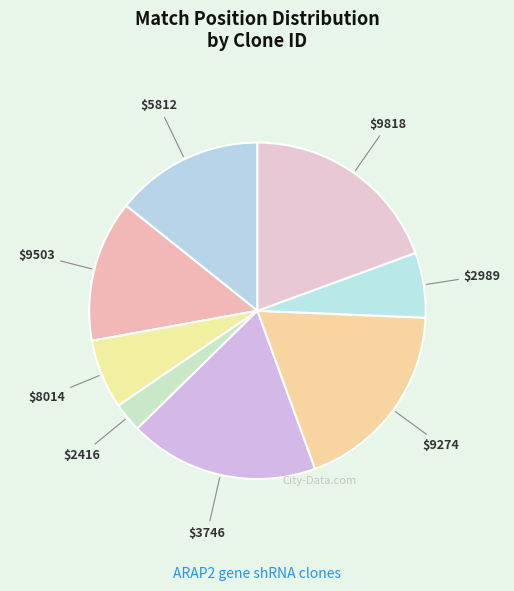

Count the number of slices in the pie.

8